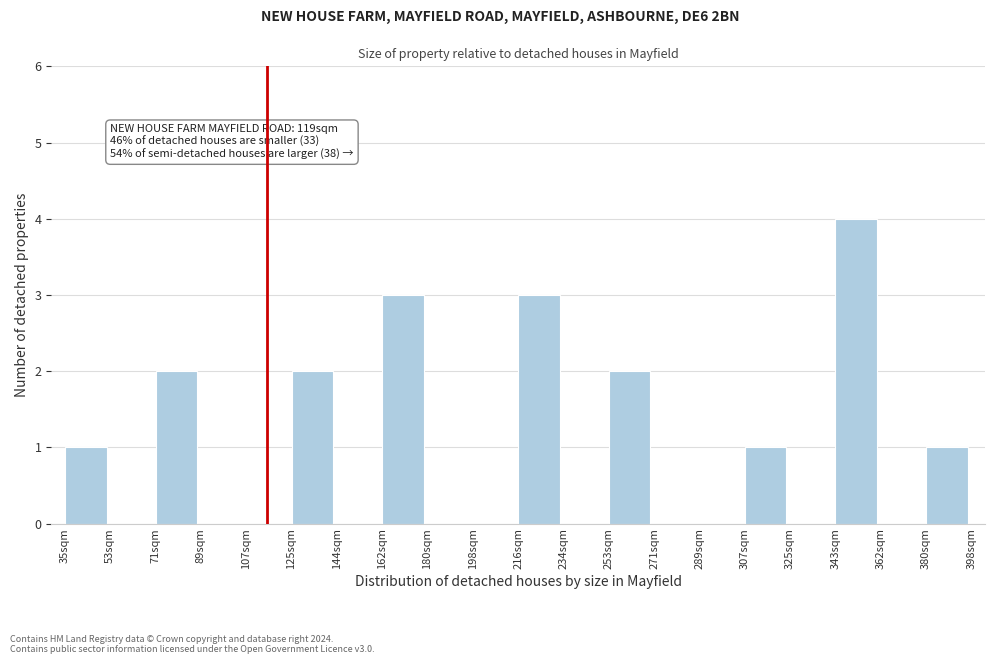

Reading left to right, transcribe all the data shown in this chart.

35sqm=1	53sqm=0	71sqm=2	89sqm=0	107sqm=0	125sqm=2	144sqm=0	162sqm=3	180sqm=0	198sqm=0	216sqm=3	234sqm=0	253sqm=2	271sqm=0	289sqm=0	307sqm=1	325sqm=0	343sqm=4	362sqm=0	380sqm=1